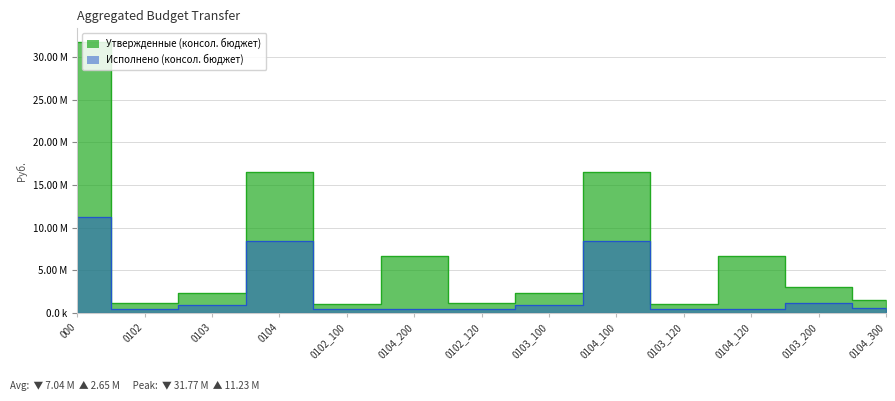

What are all the series names shown in the legend?

Утвержденные (консол. бюджет), Исполнено (консол. бюджет)